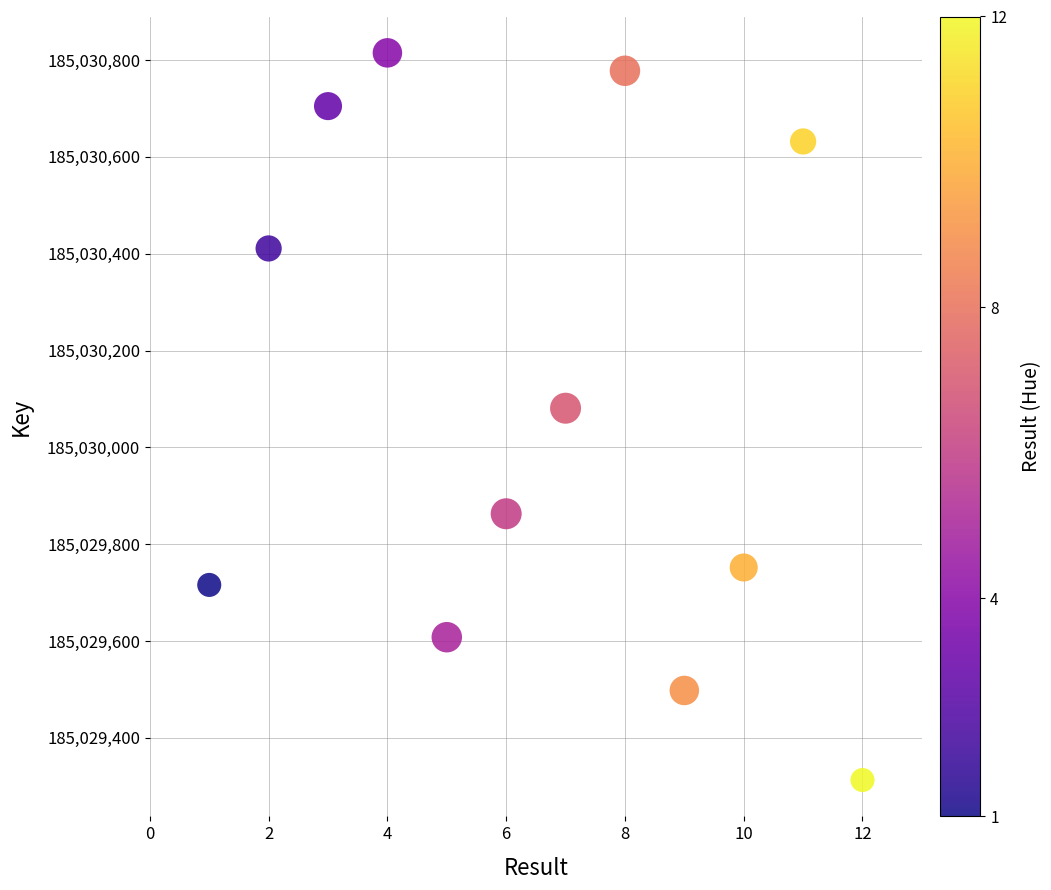

What is the average X value?

6